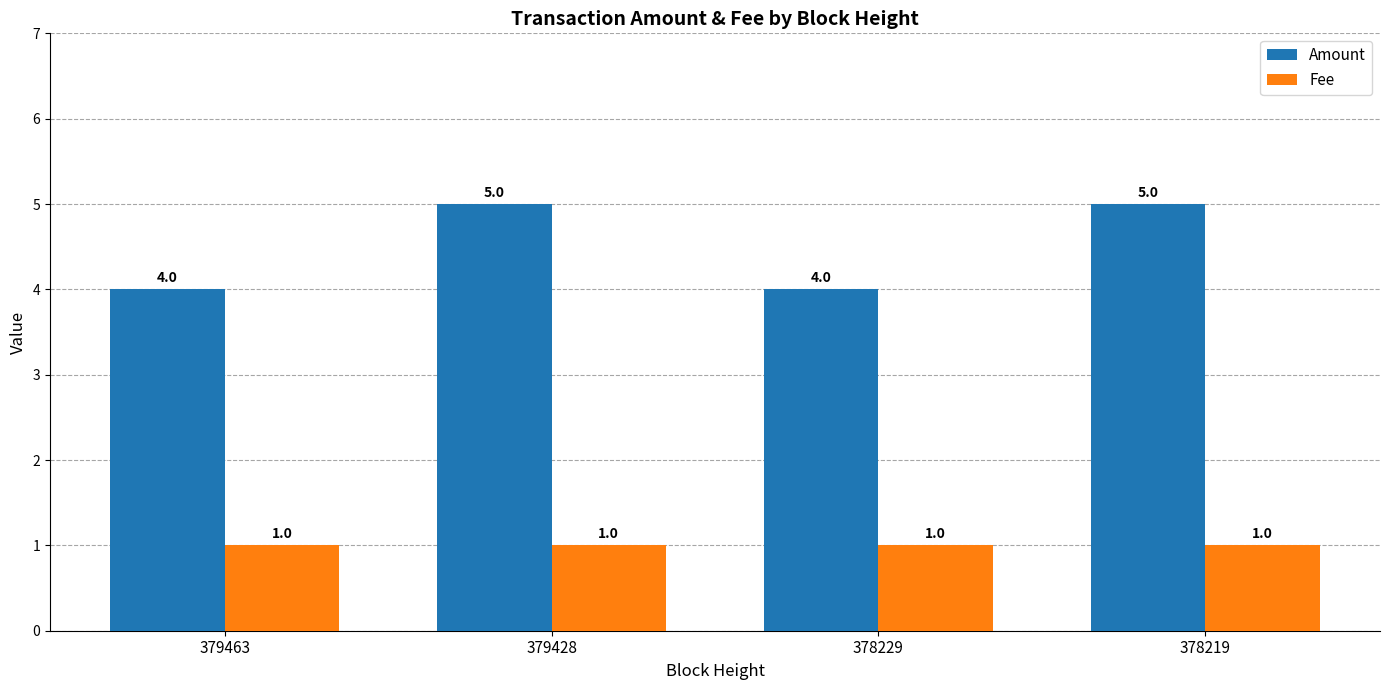

What are all the series names shown in the legend?

Amount, Fee